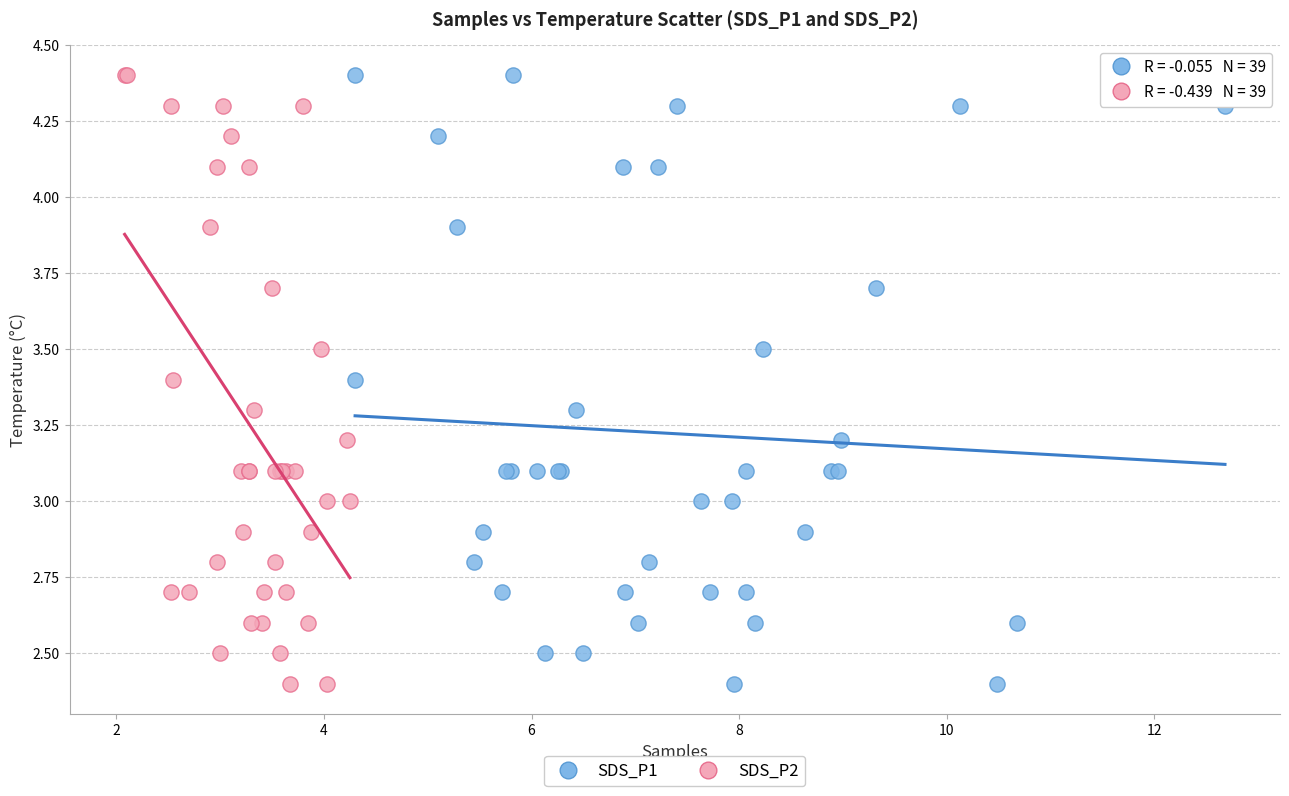

What are all the series names shown in the legend?

SDS_P1, SDS_P2